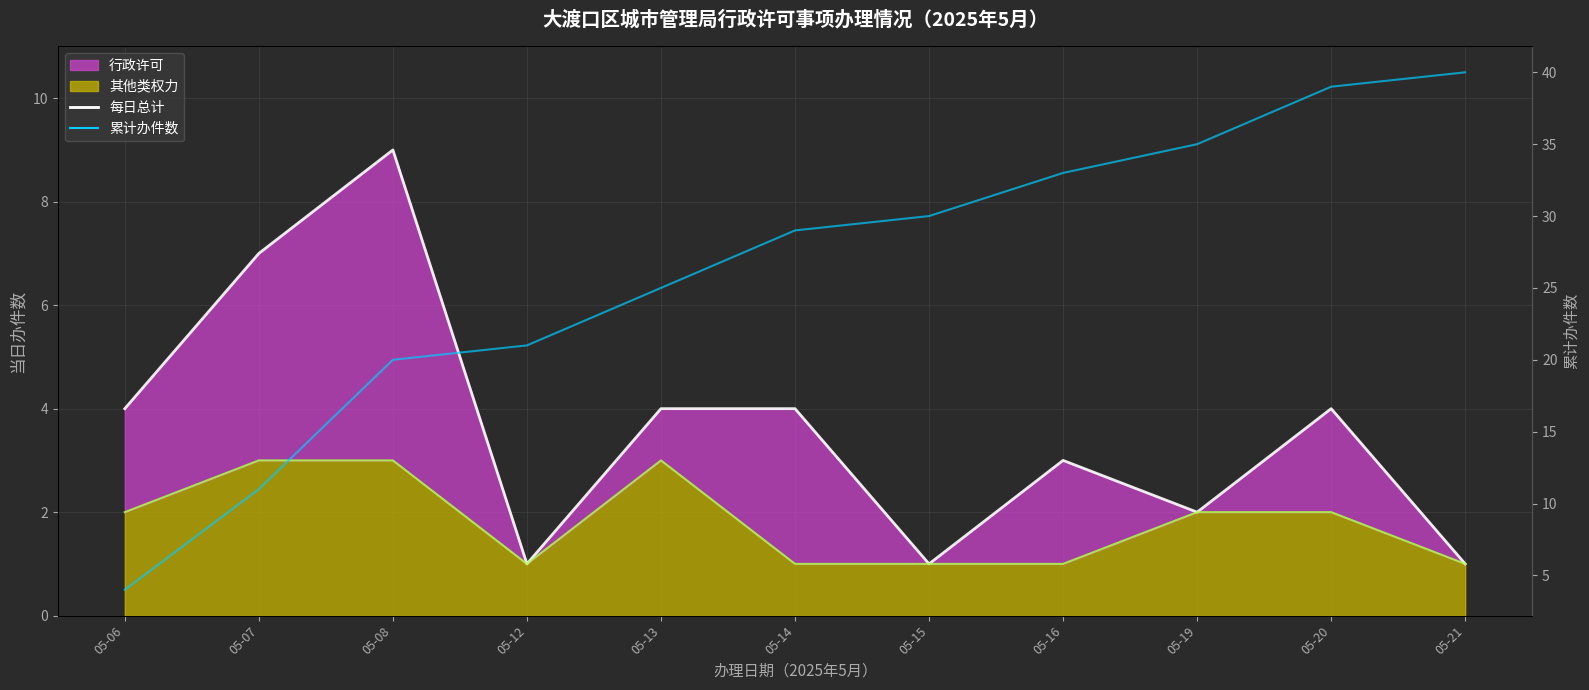

The 累计办件数 series shows 2 at 05-06. True or false?

False